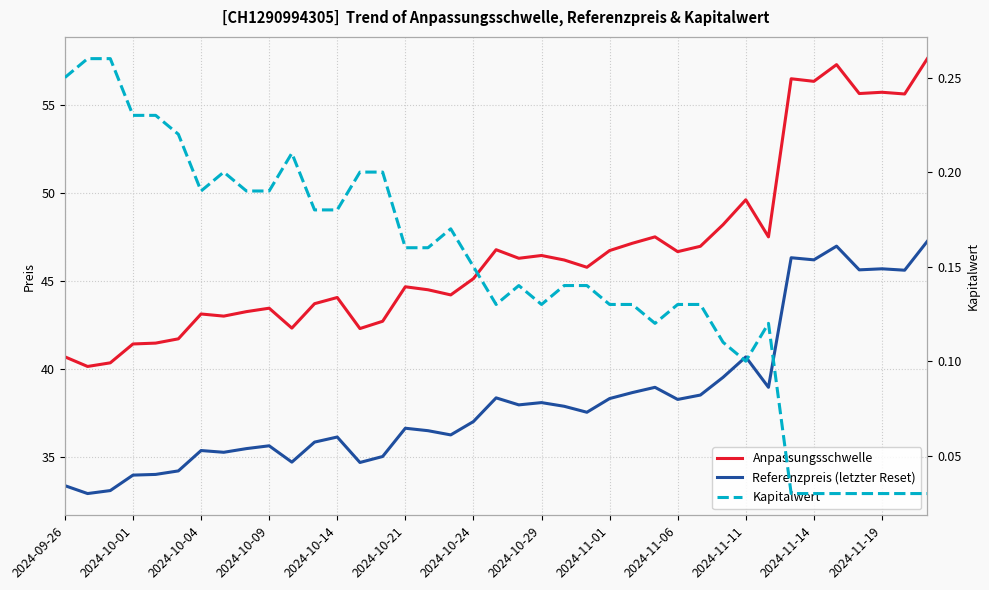

What is the sum of all Kapitalwert values?

5.7